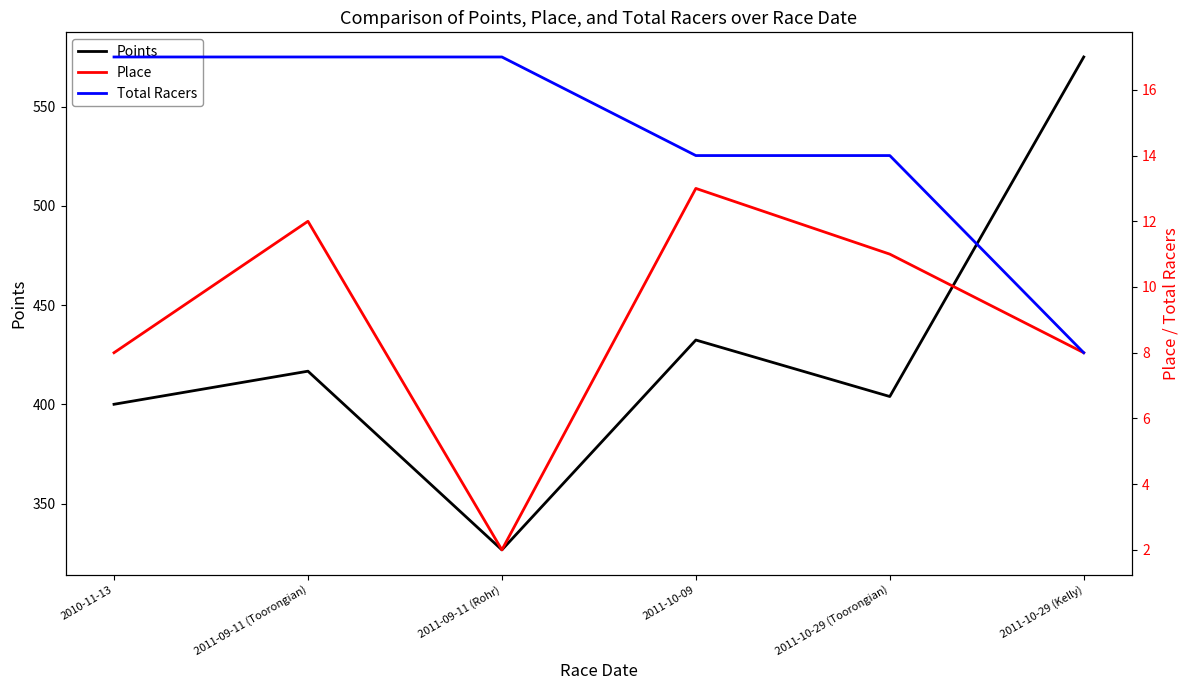

How many data points in Place are above 11?

2